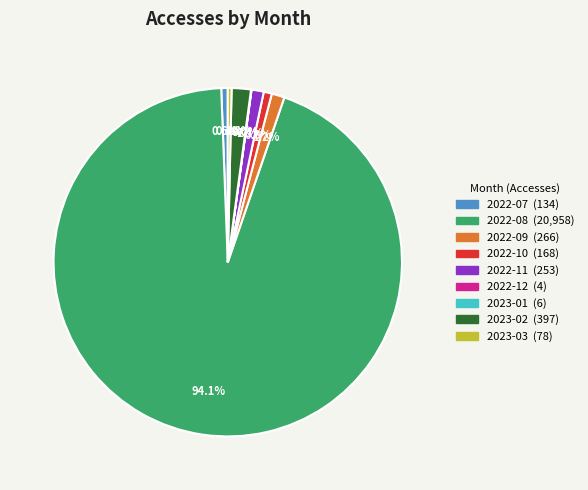

Is there a majority slice in this chart?

Yes